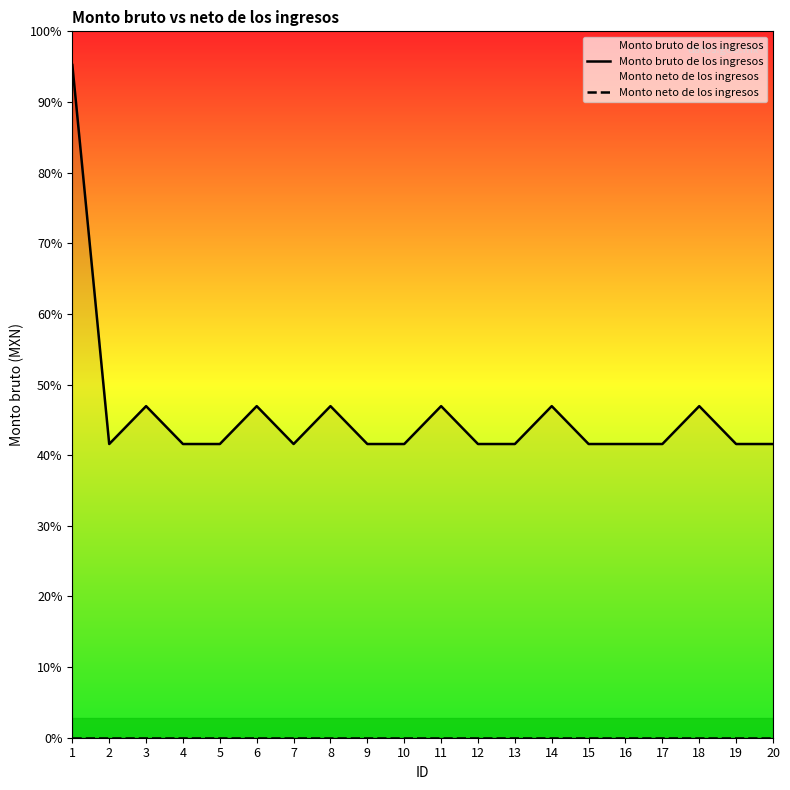

Which series changed the most between 7 and 10?

Monto bruto de los ingresos